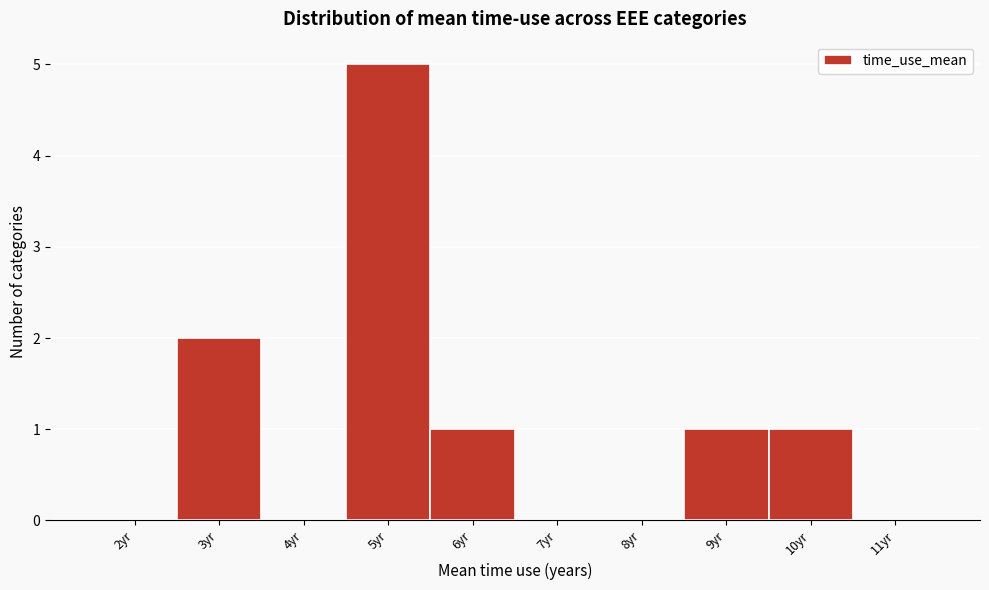

What is the change in value from 2yr to 3yr?

+2